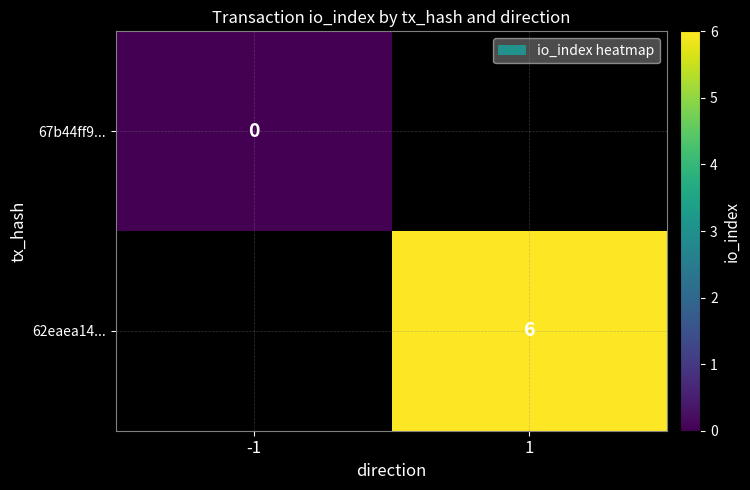

True or false: 62eaea14... has a value of 4 at 1.

False